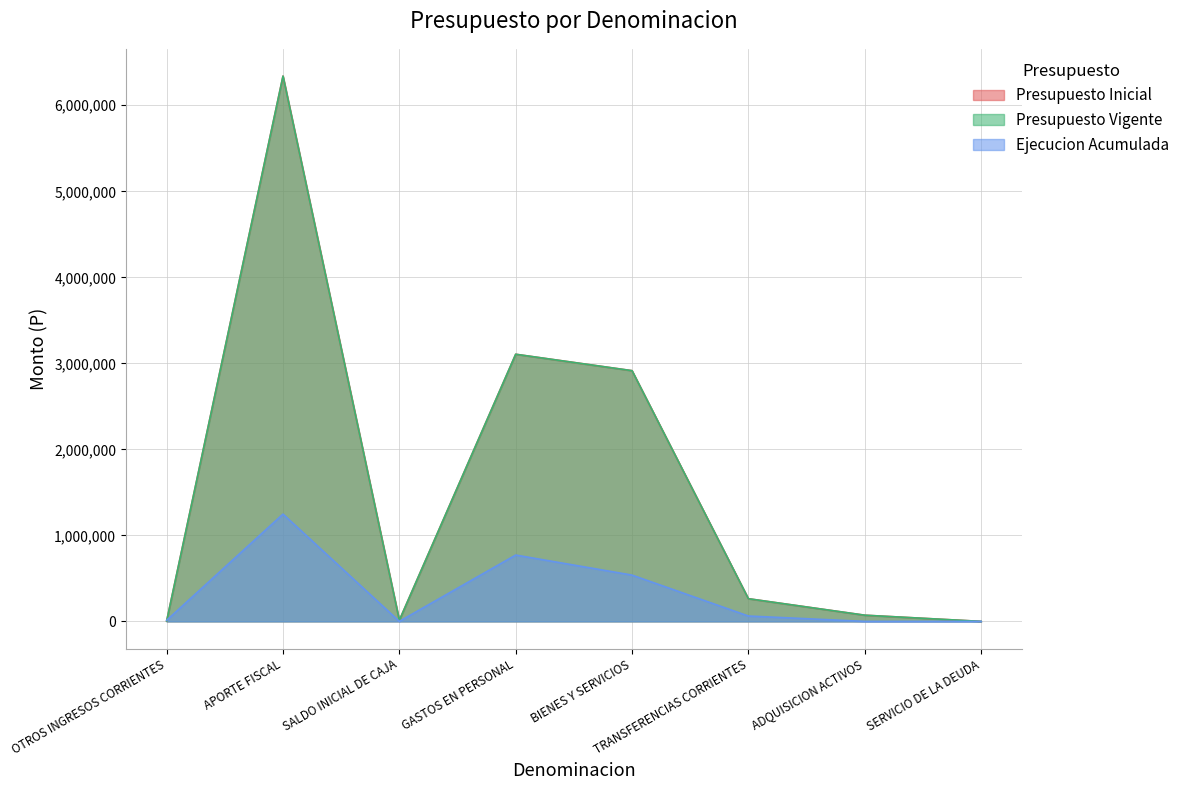

Rank the categories by Presupuesto Inicial value from lowest to highest.

SERVICIO DE LA DEUDA, OTROS INGRESOS CORRIENTES, SALDO INICIAL DE CAJA, ADQUISICION ACTIVOS, TRANSFERENCIAS CORRIENTES, BIENES Y SERVICIOS, GASTOS EN PERSONAL, APORTE FISCAL